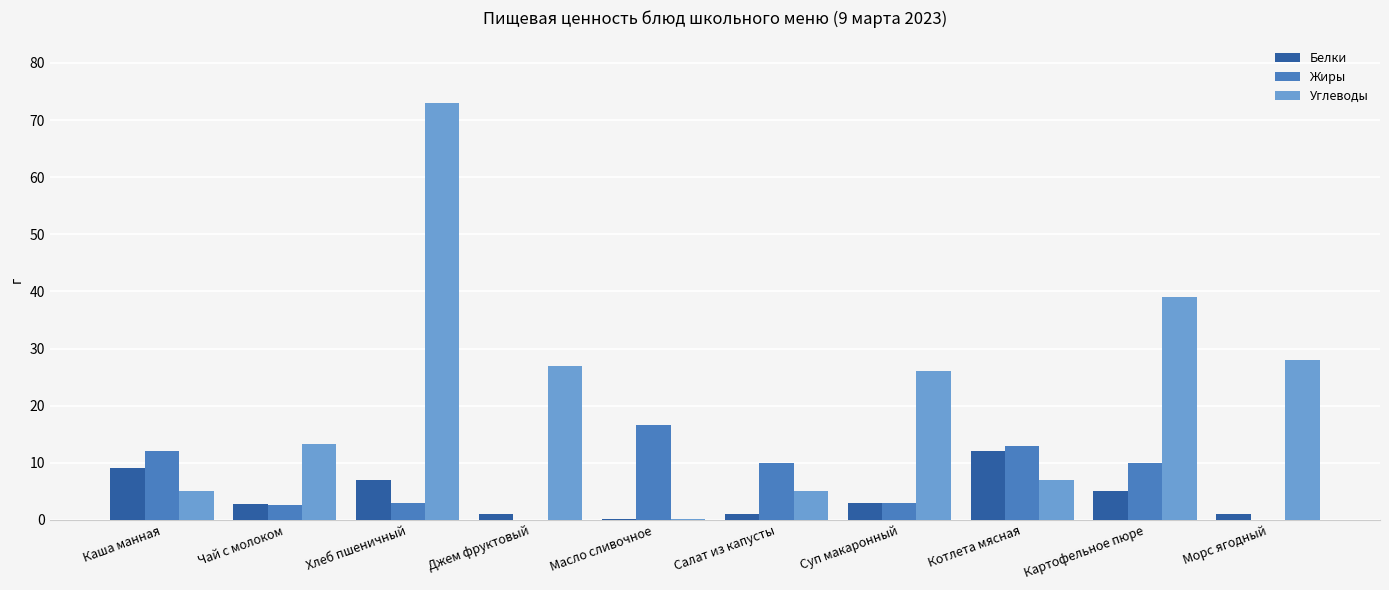

Read the Белки value at Котлета мясная.

12.0